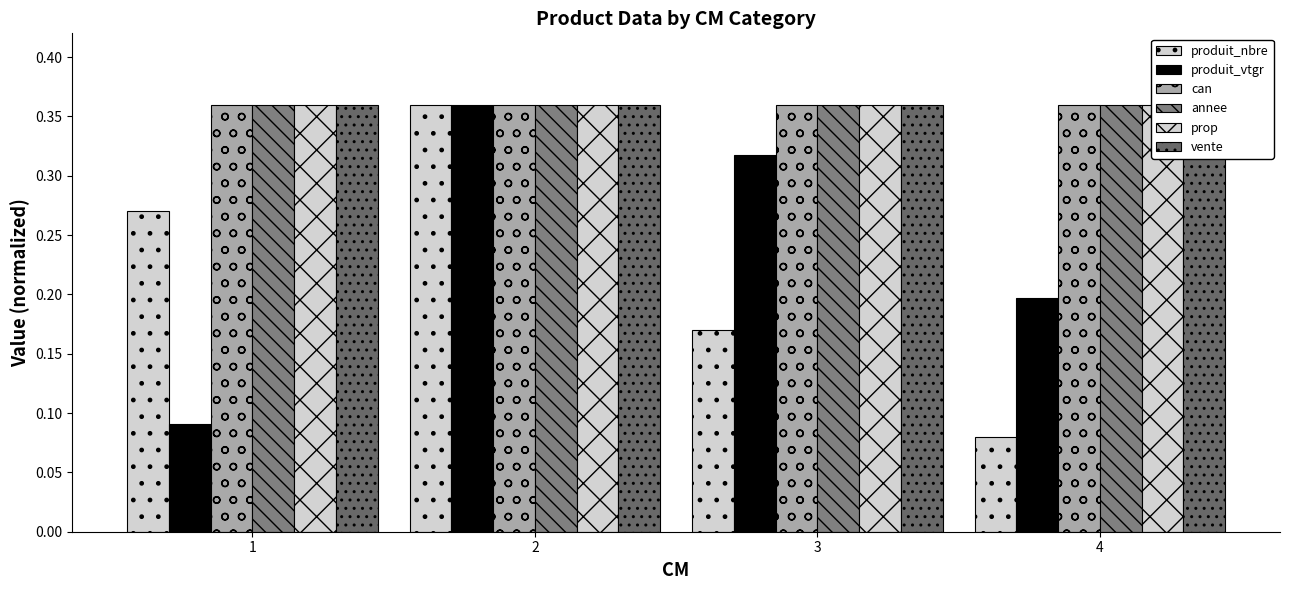

What is the sum of the annee values at 3 and 1?

0.7